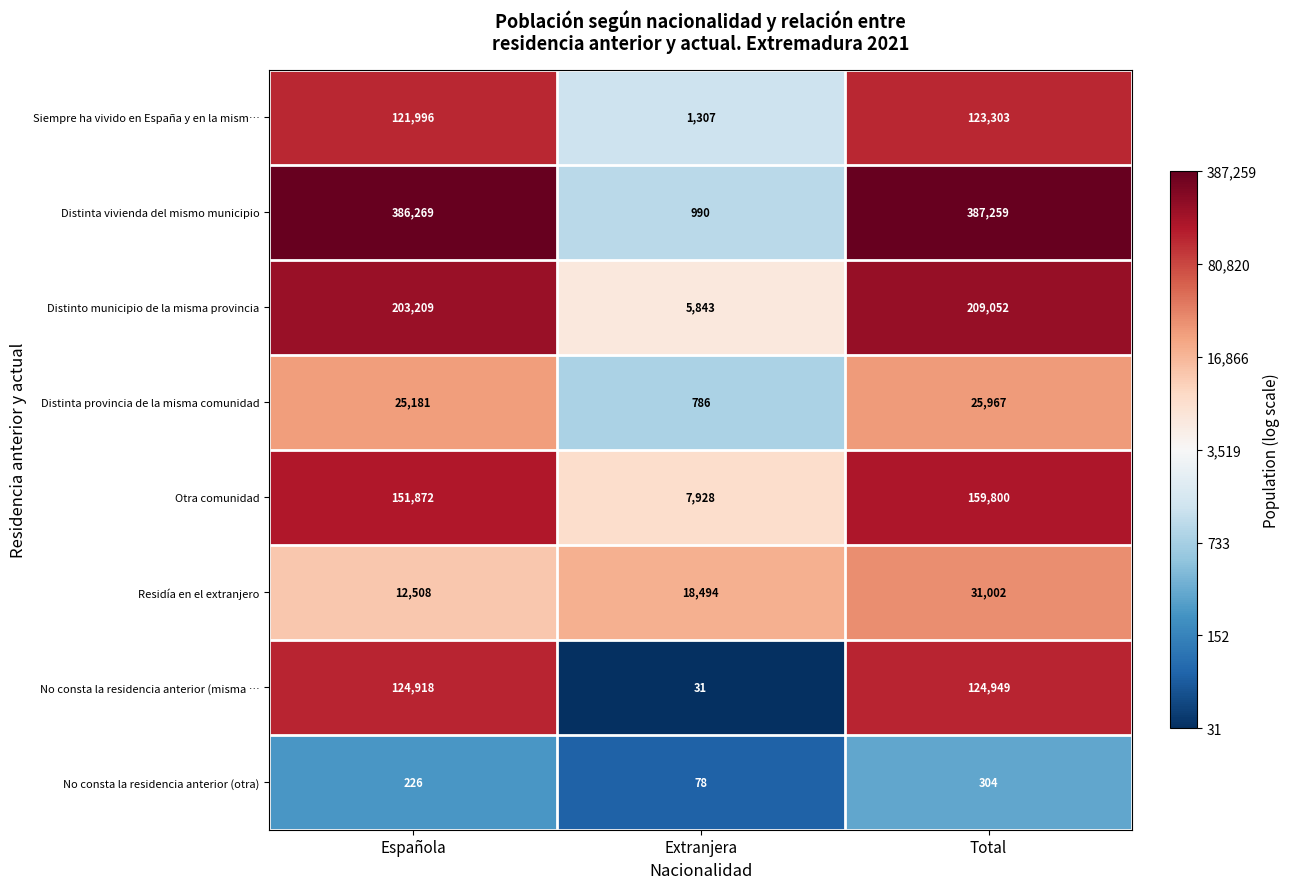

What is the average value of the No consta la residencia anterior (otra) series?

203